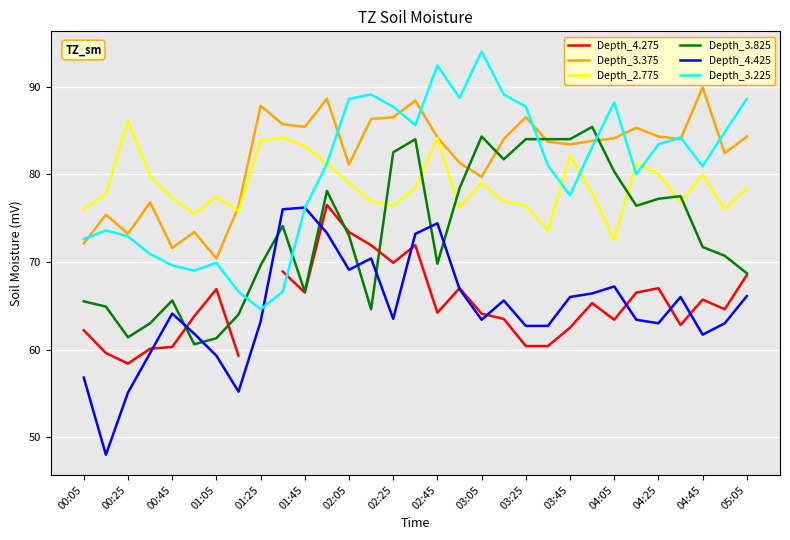

True or false: Depth_3.225 has a value of 14.7 at 01:05.

False